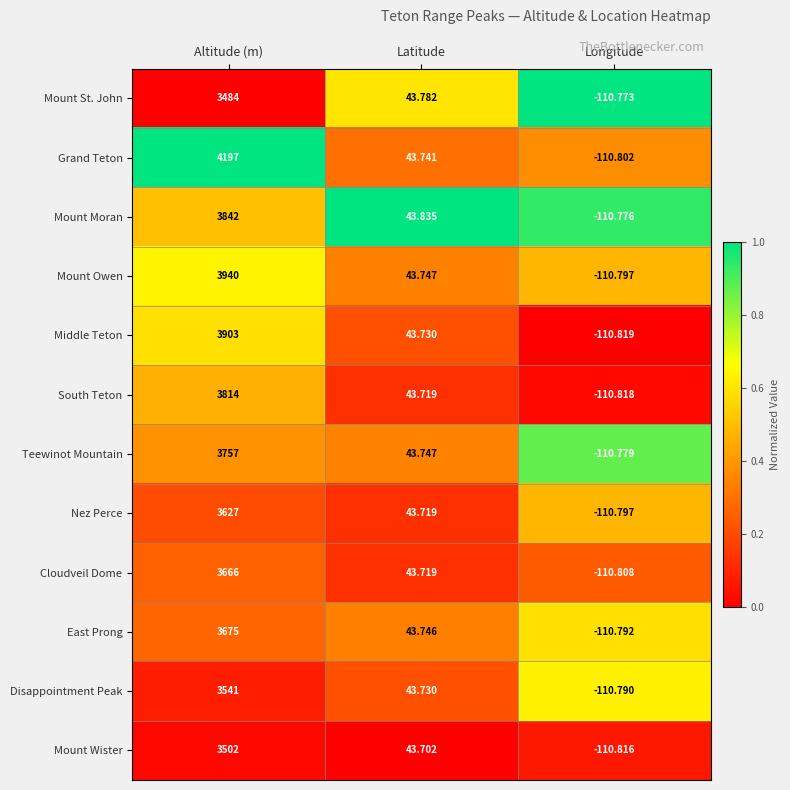

Which series changed the most between Latitude and Longitude?

Mount Moran